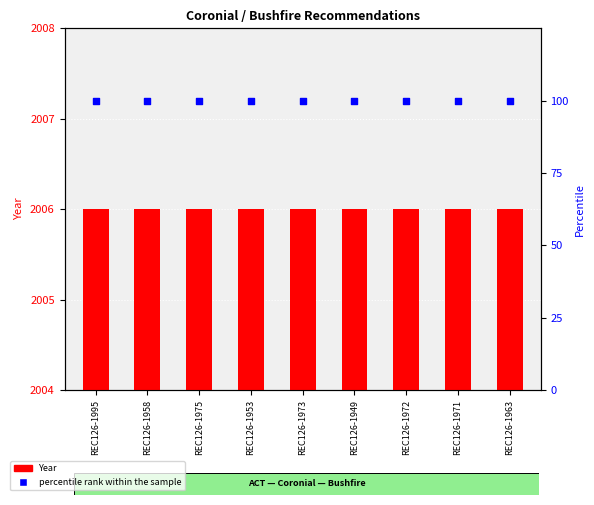

Which series reaches the minimum Y coordinate?

percentile rank within the sample